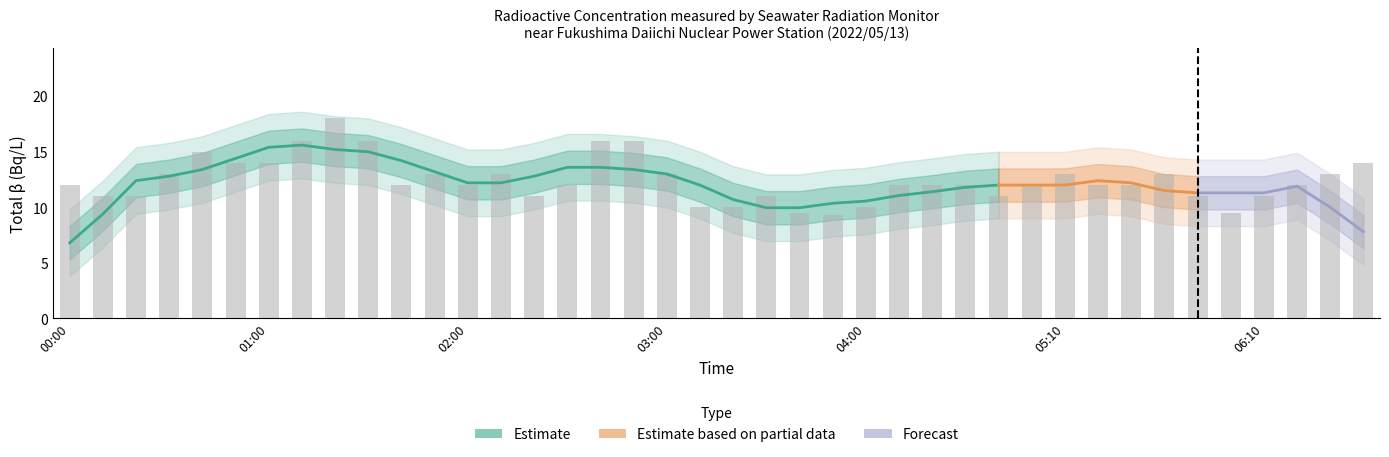

What is the difference between the second highest and second lowest values?

6.5